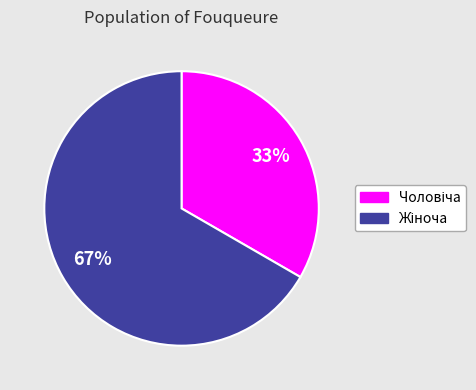

Does any single category account for the majority?

Yes